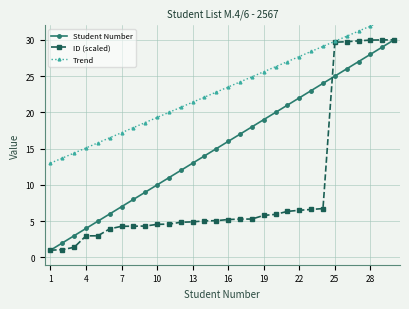

How many data points in ID (scaled) are less than 5?

13